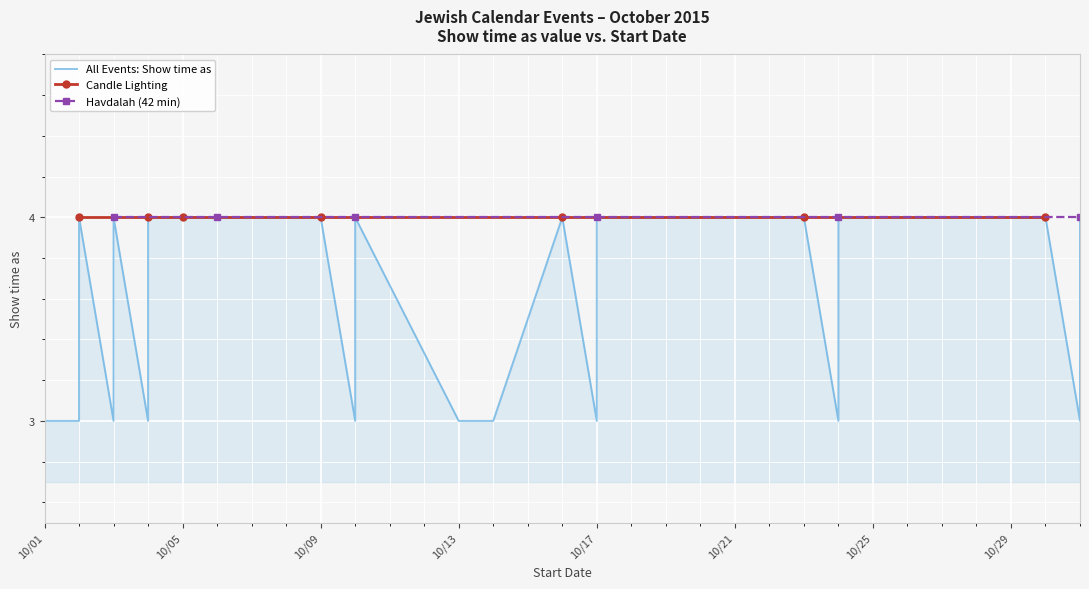

Count the values in the range 3 to 4.

26